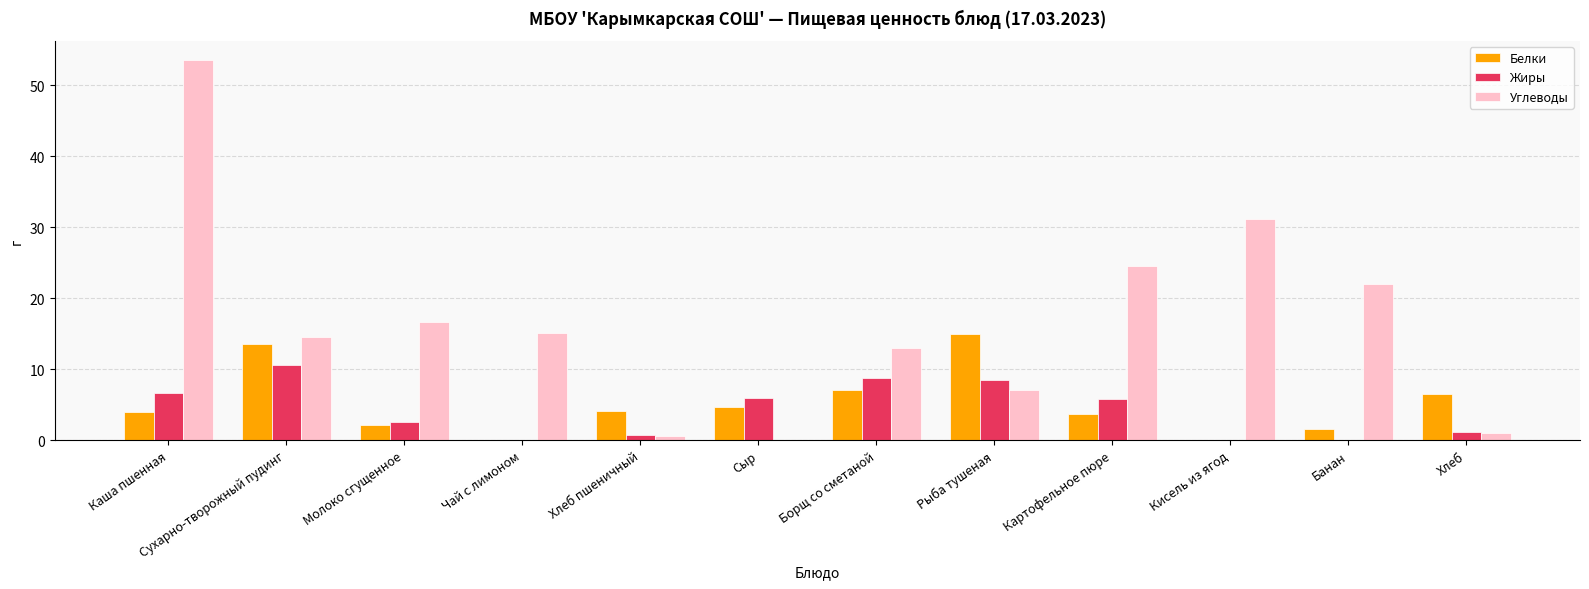

What is the maximum value shown in the chart?

53.6